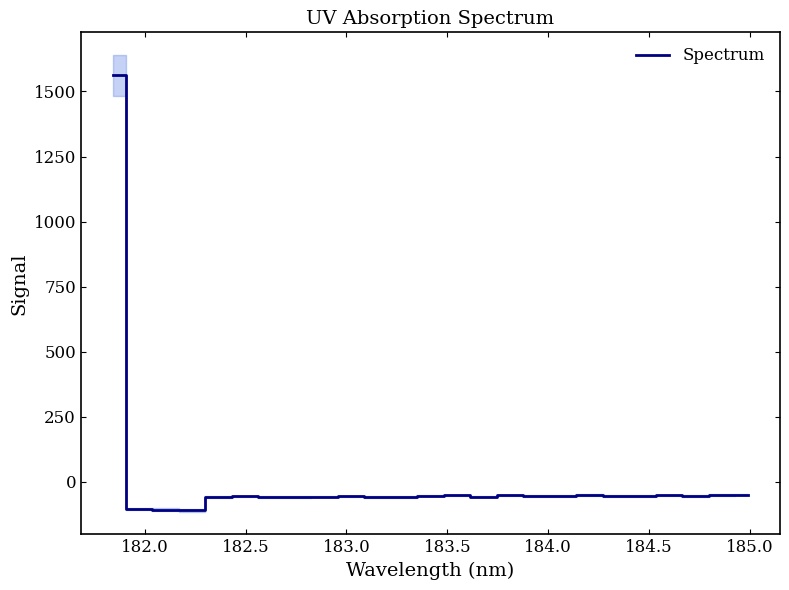

How many lines are shown in the chart?

1